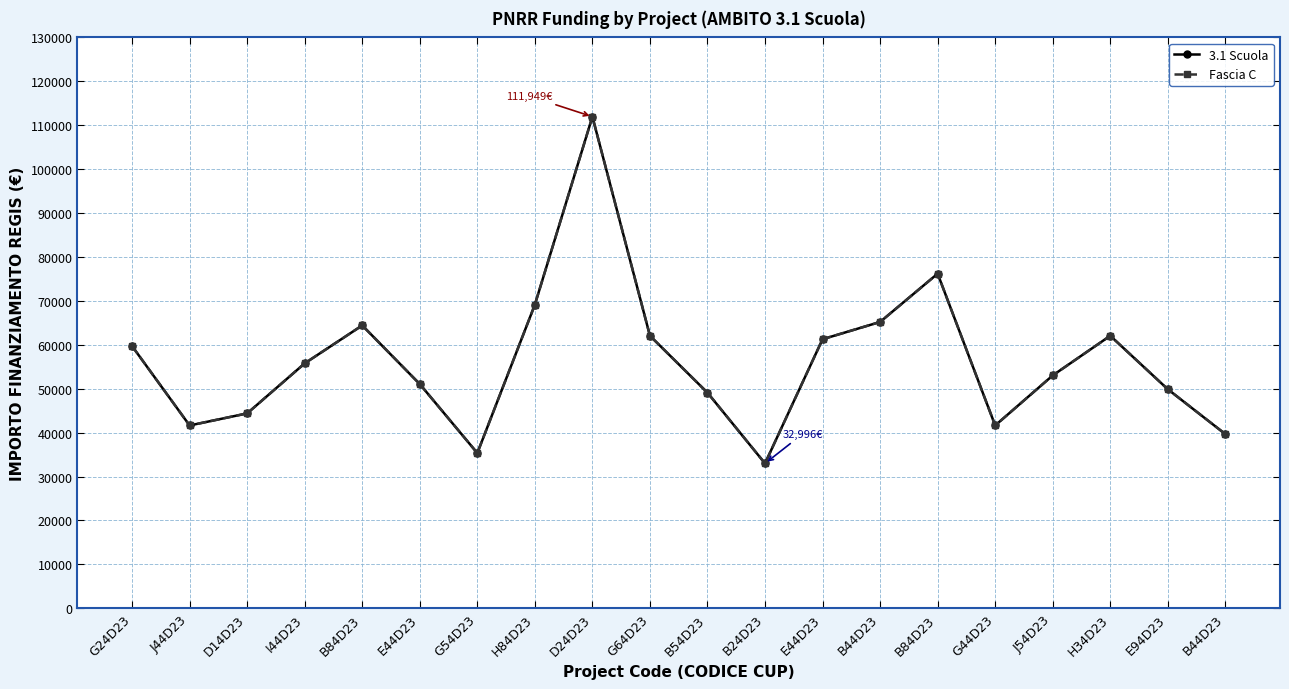

What is the sum of all Fascia C values?

1126561.4